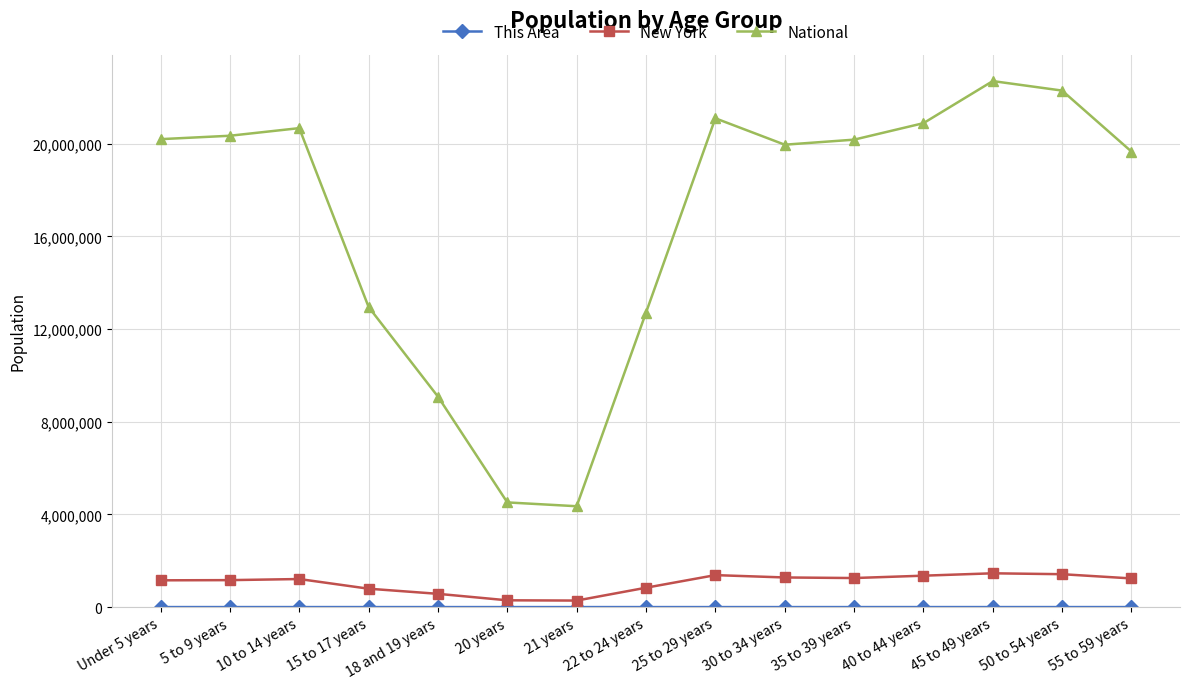

Where is National nearest to the value 13531442?

15 to 17 years